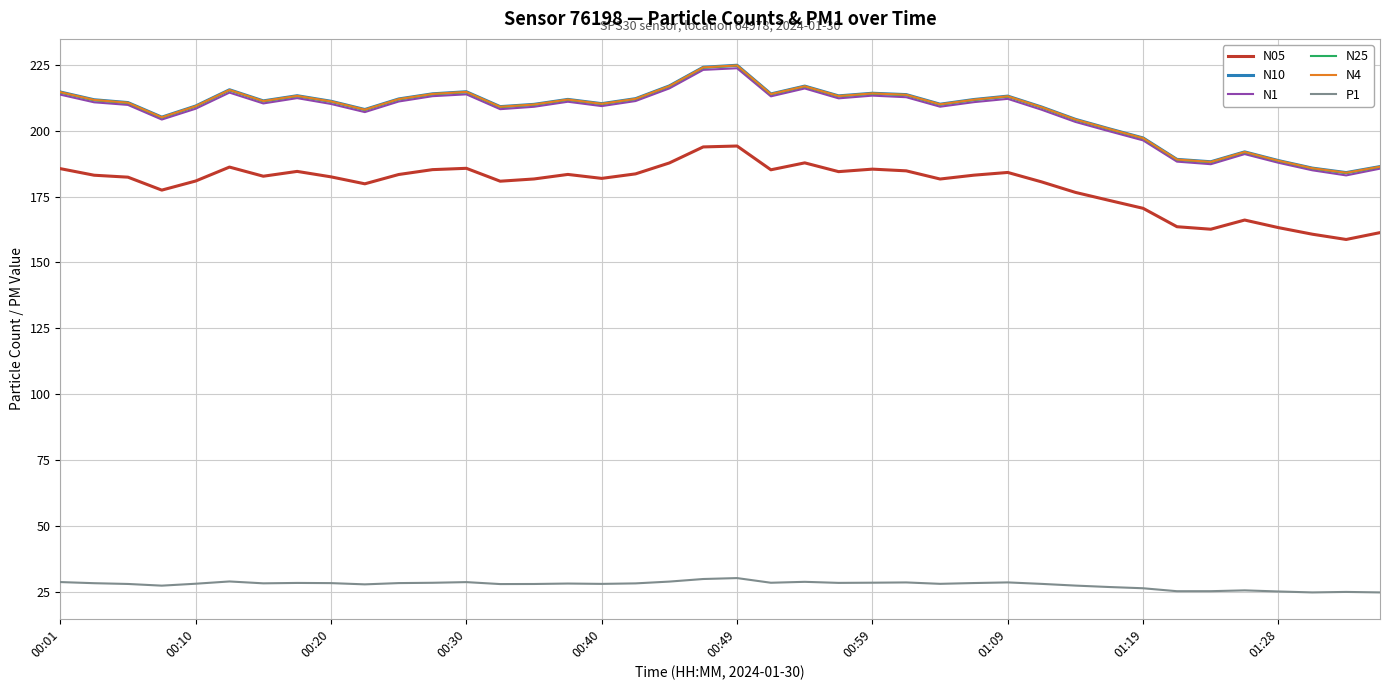

What is the maximum value for N05?

194.2